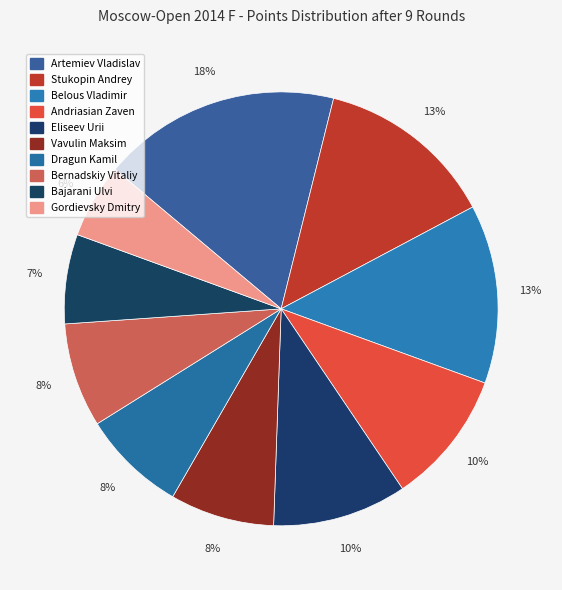

How many segments does this pie chart have?

10